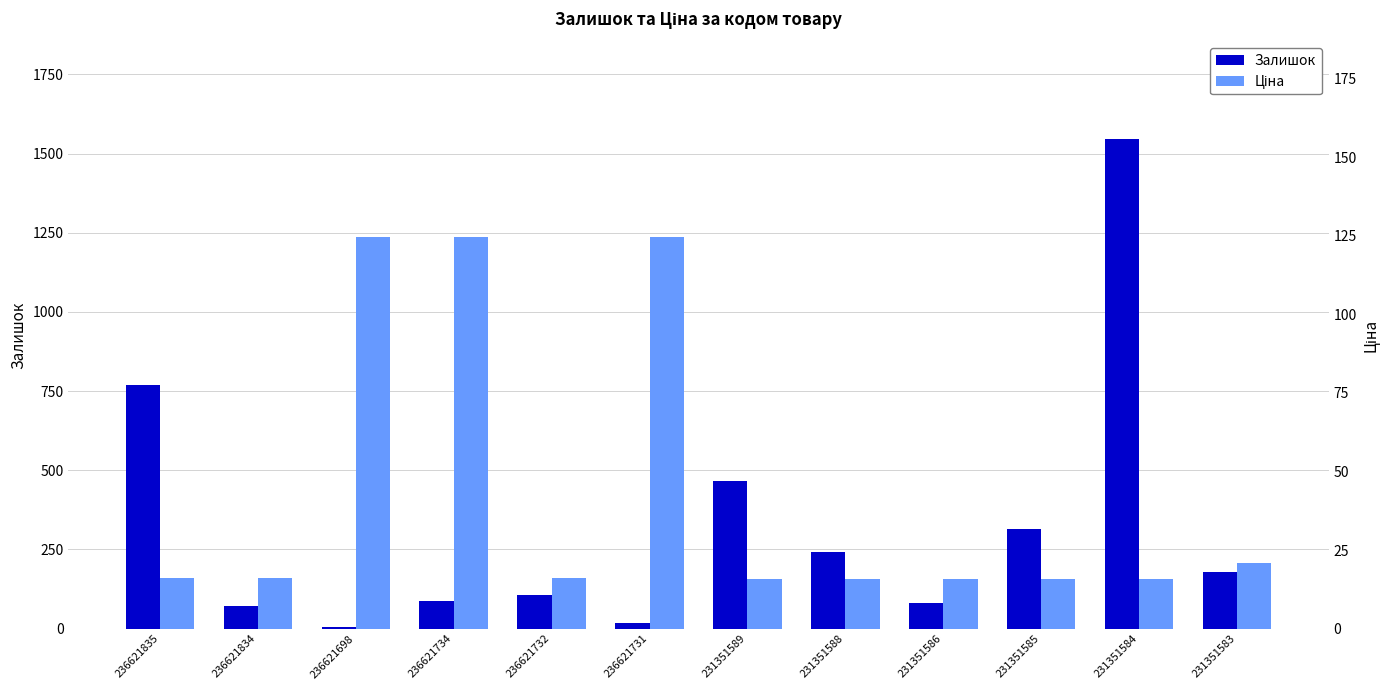

Which has a higher value, 236621835 or 231351586?

236621835